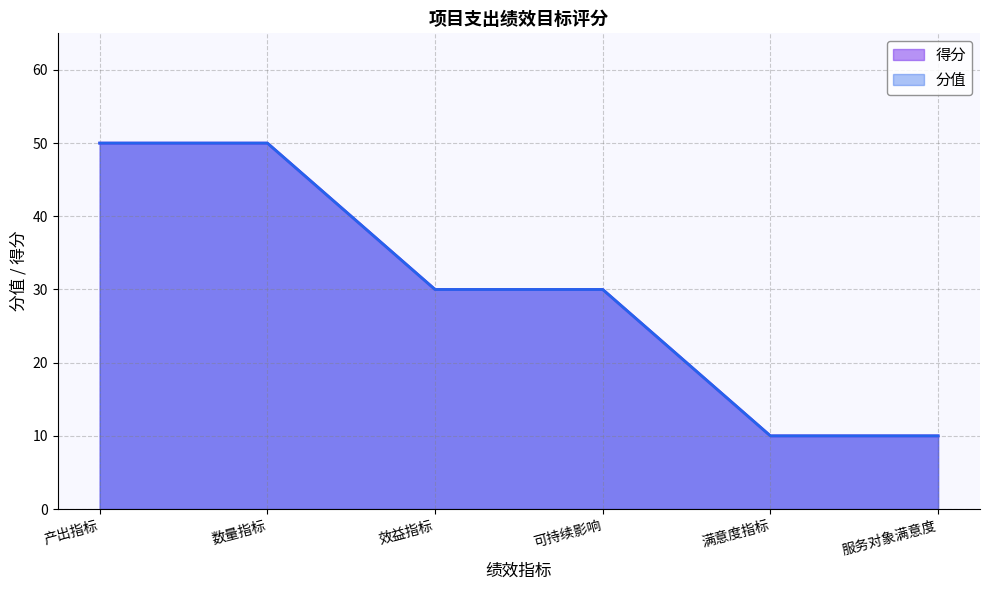

What is the total value across all series at 效益指标?

60